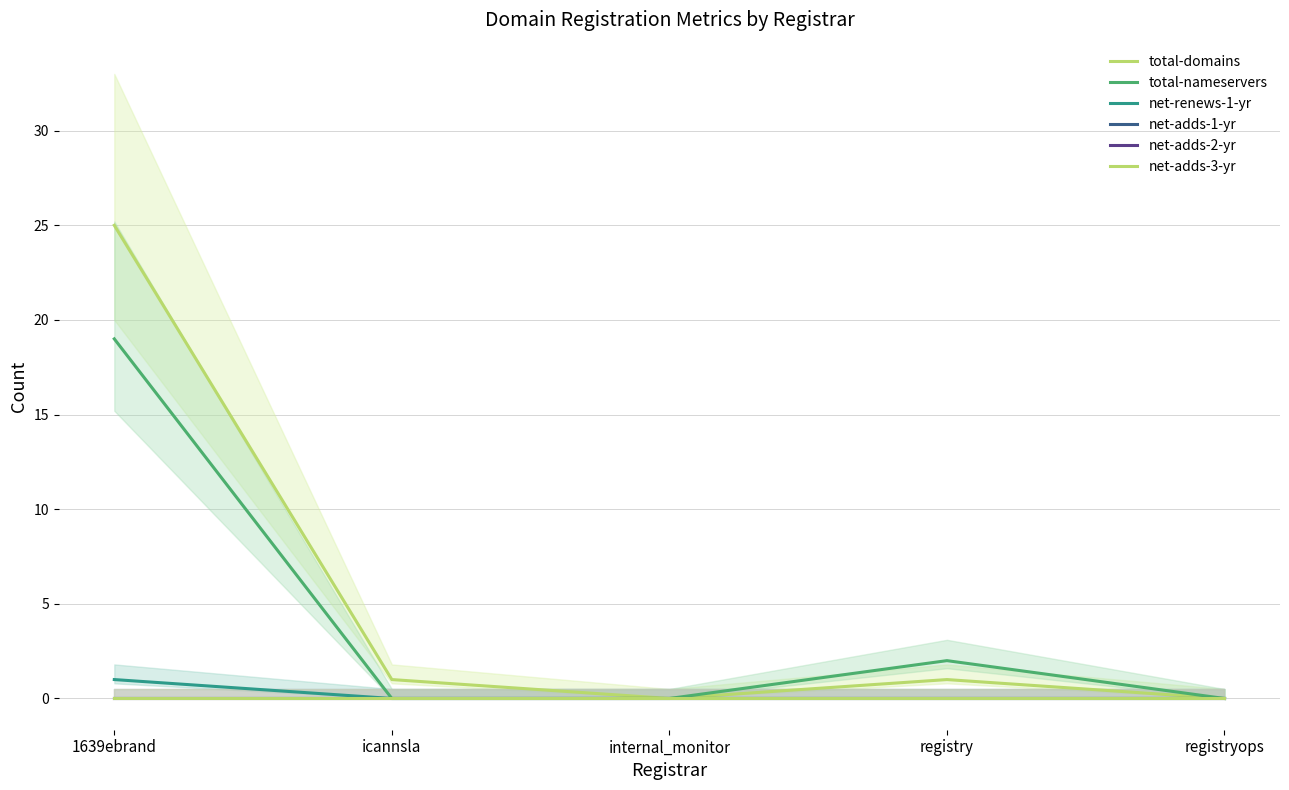

How many lines are shown in the chart?

6